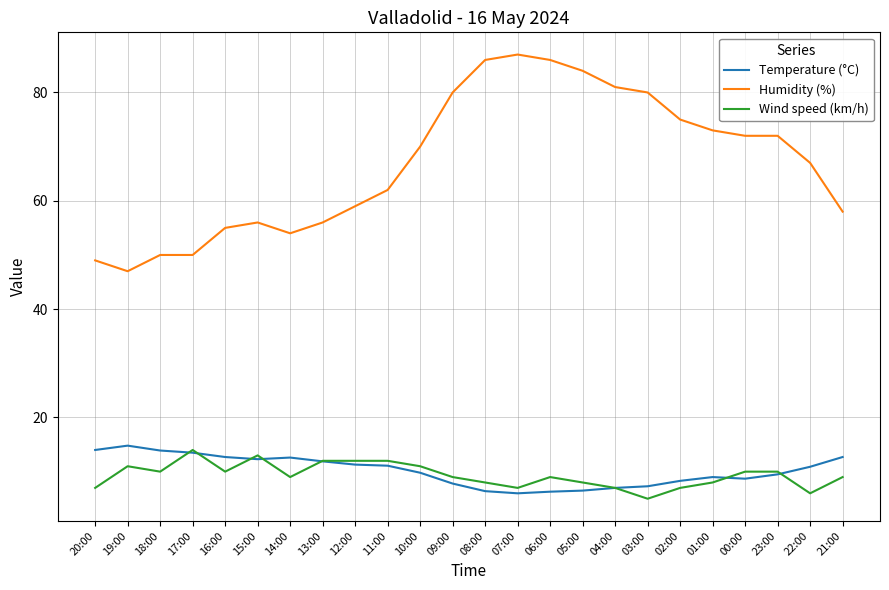

What is the total value across all series at 18:00?

73.9